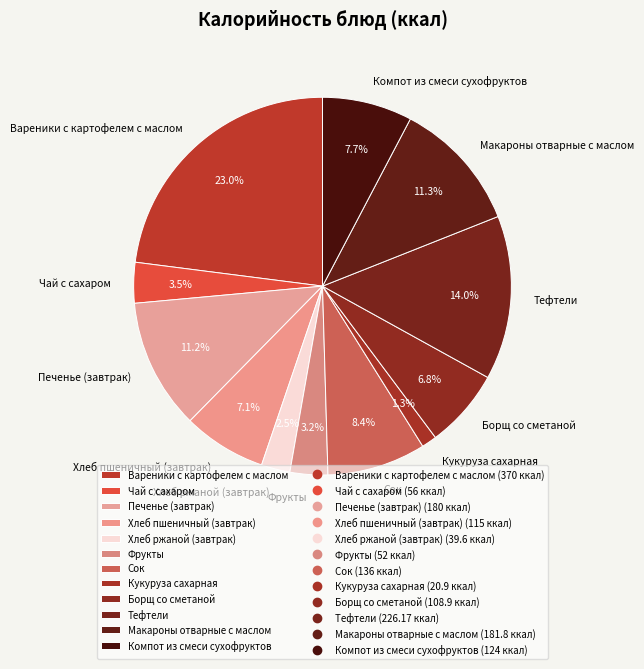

How many segments does this pie chart have?

12